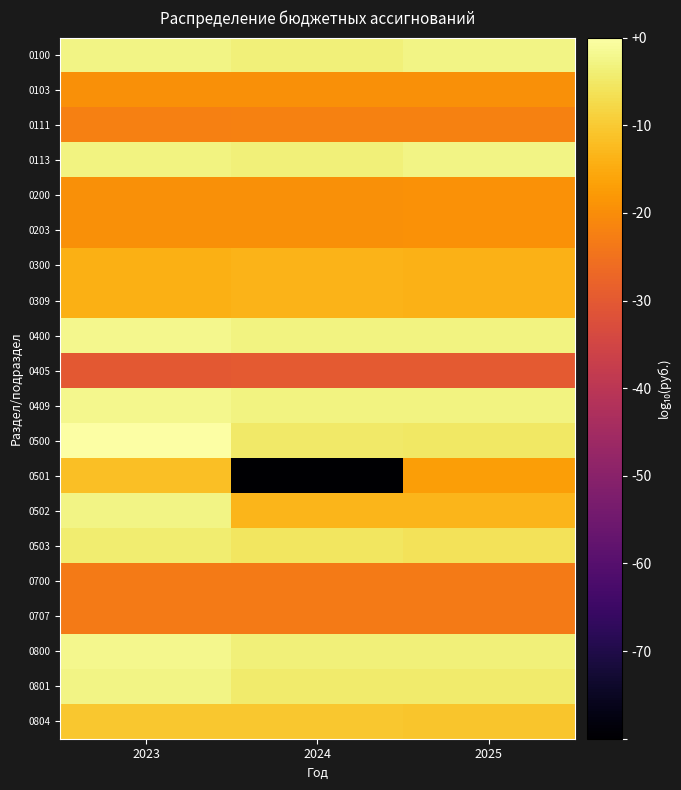

What is the difference between the highest and lowest values at 2023?

3.0